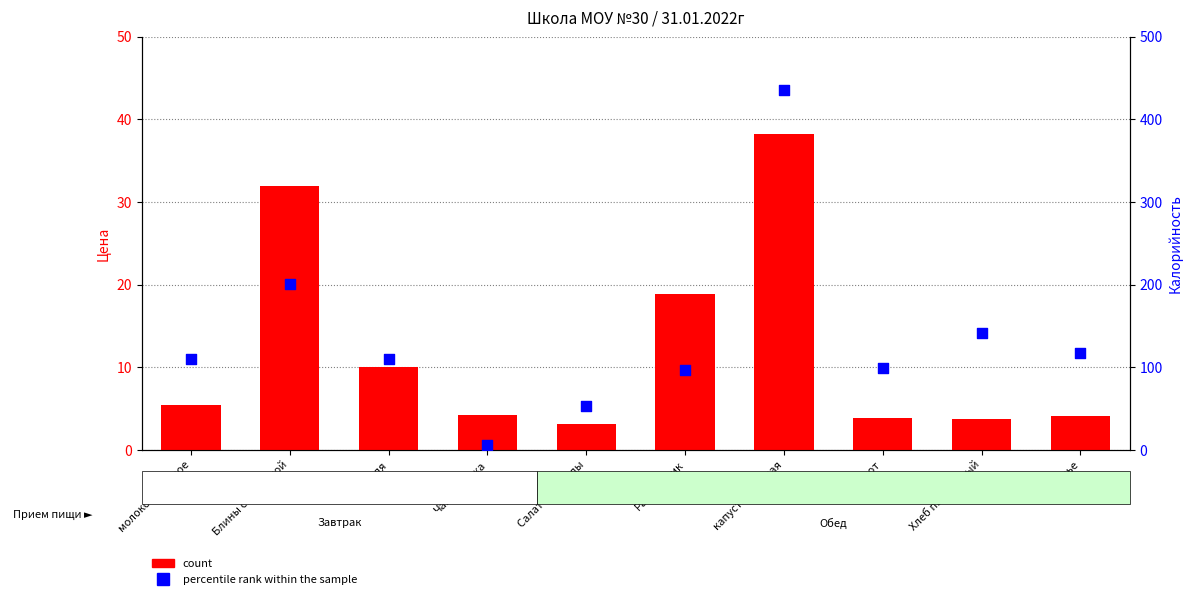

At how many categories does at least one series exceed 217?

1